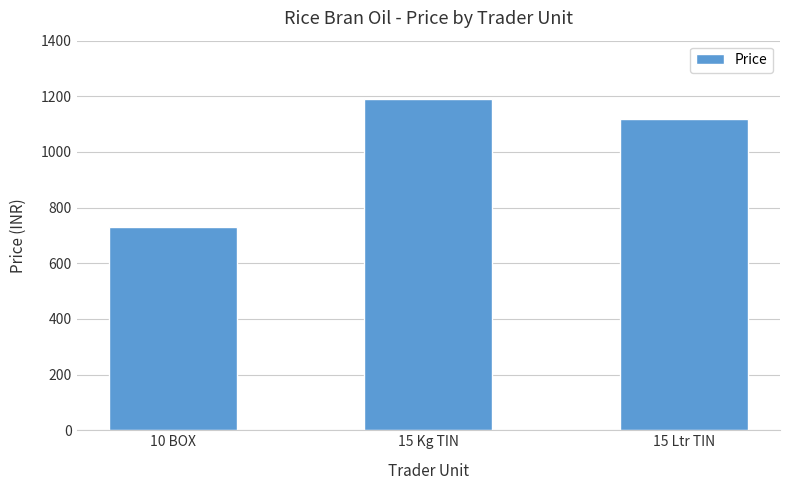

Is it true that the value at 15 Ltr TIN is 1120?

True